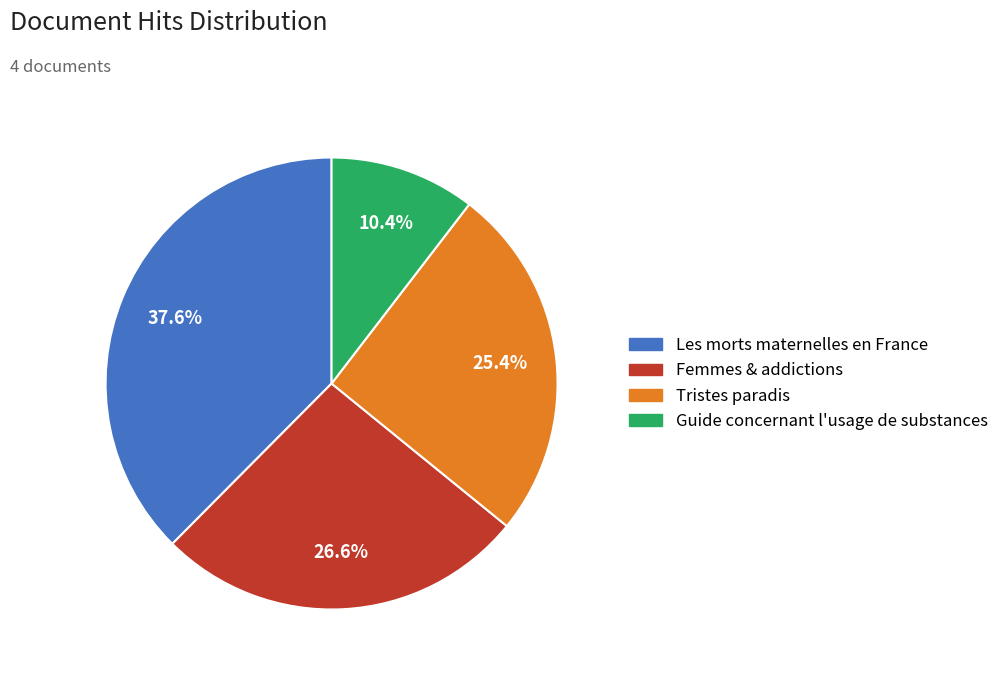

Is it true that Femmes & addictions is 27% of the pie?

True